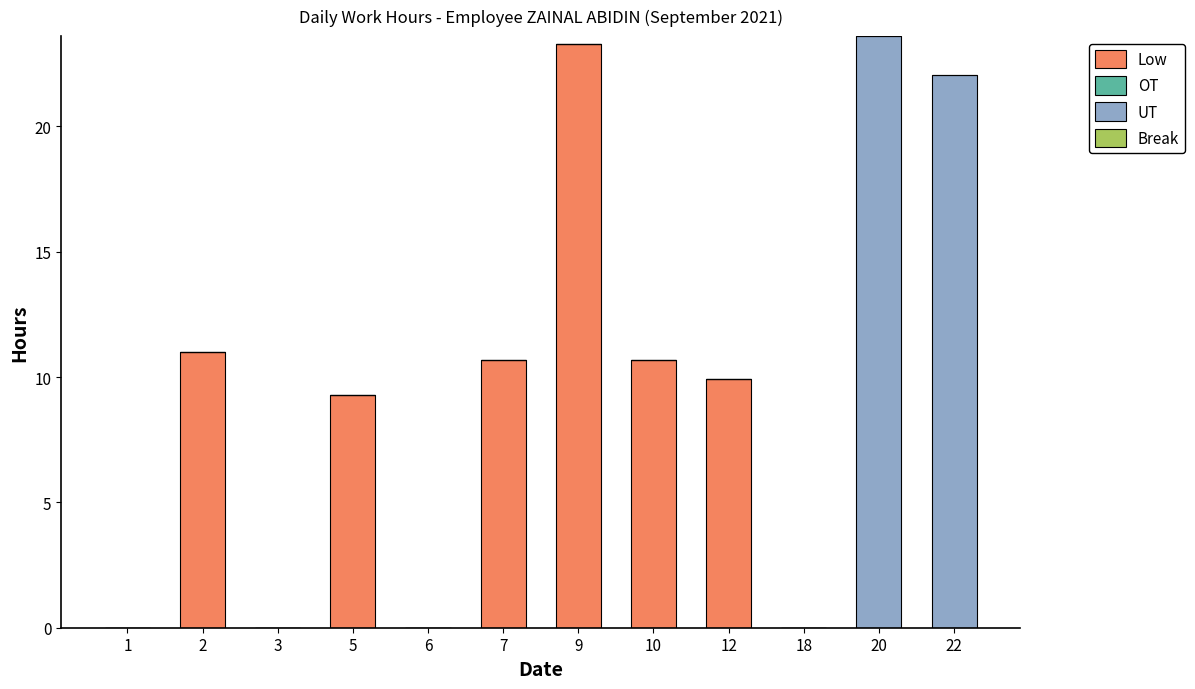

At which label does Low reach its peak?

9